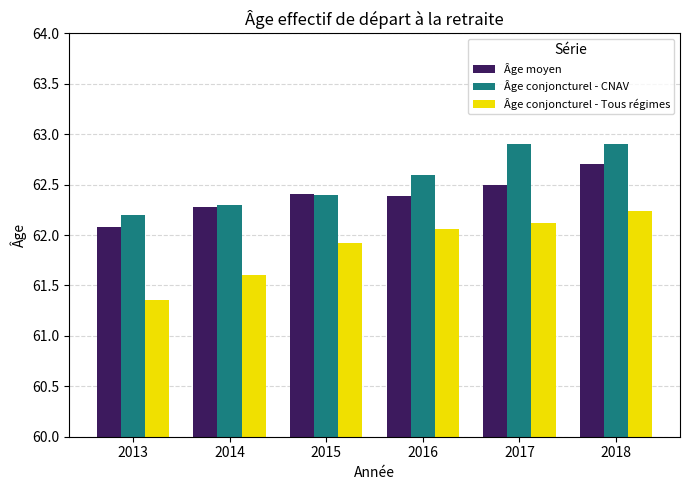

Does the chart contain any negative values?

No